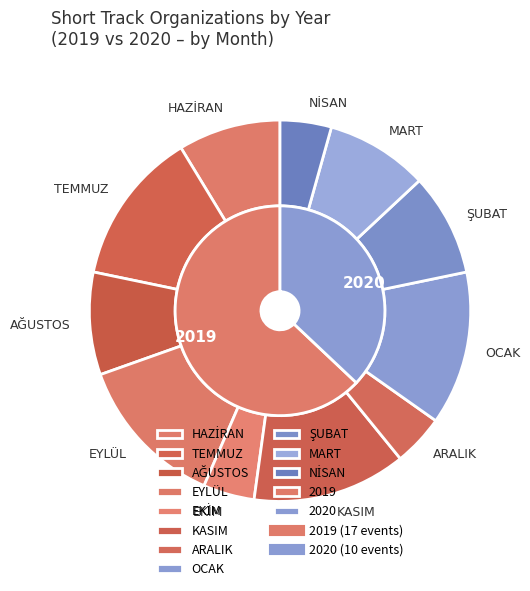

Which slice is the largest?

2019